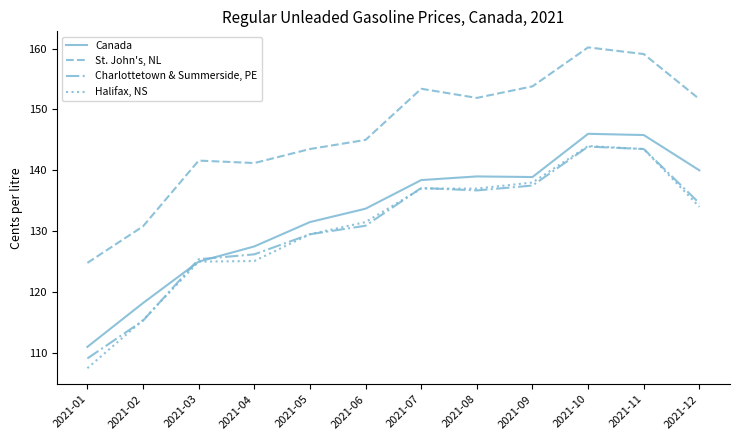

True or false: Halifax, NS and Charlottetown & Summerside, PE intersect in this chart.

True